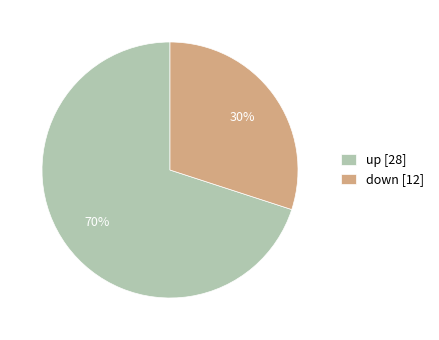

Is there a majority slice in this chart?

Yes